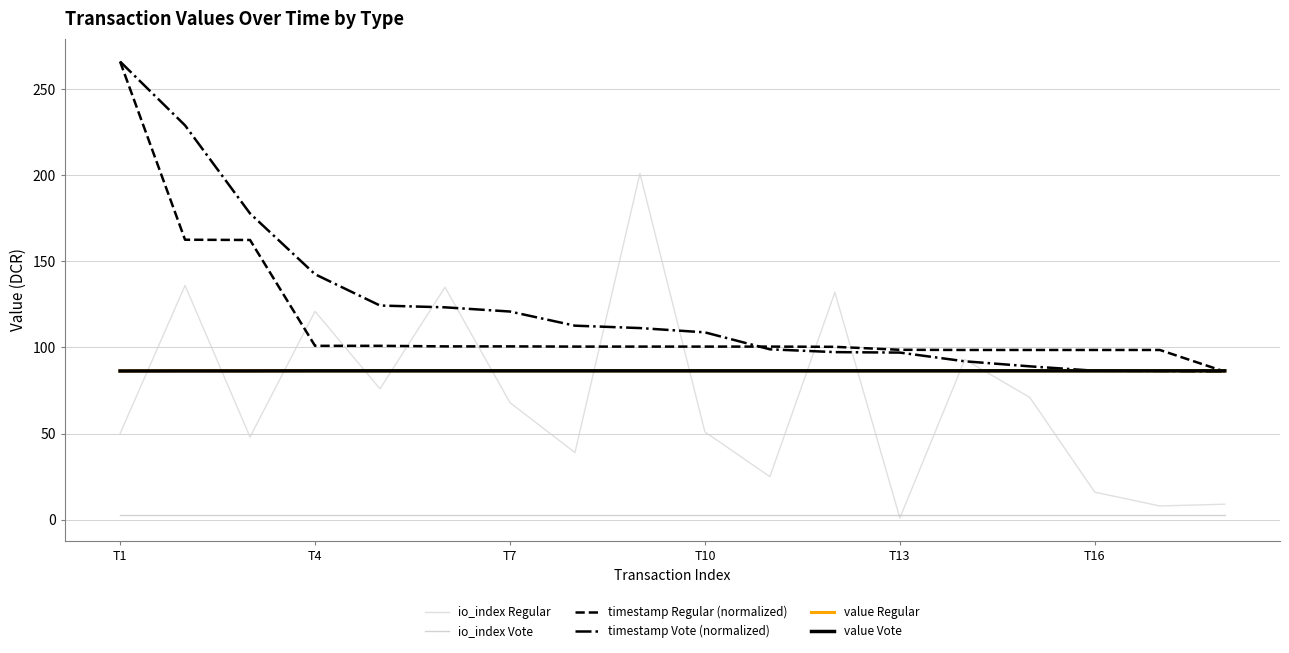

What is the difference between the maximum and minimum values in the io_index Regular series?

200.0